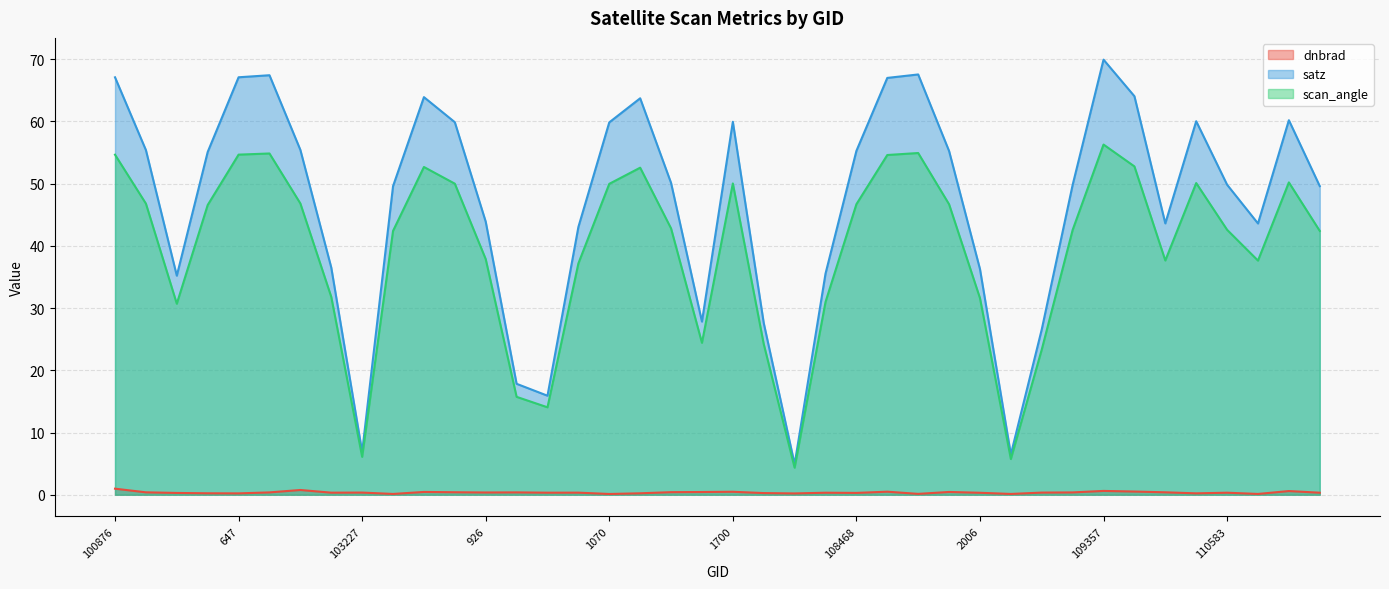

Is it true that dnbrad equals 0.6 at 109357?

True